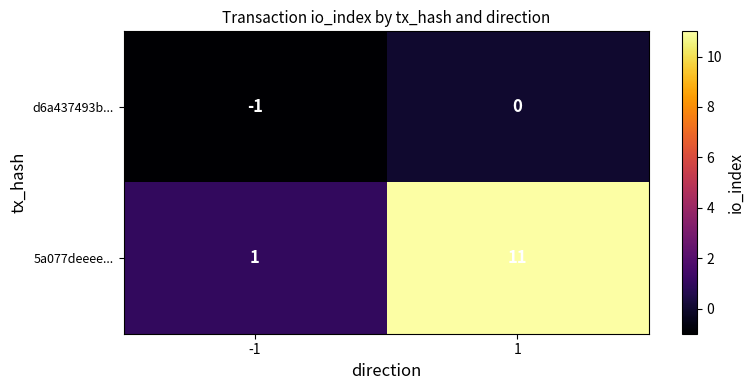

True or false: 5a077deeee... has a value of 2 at -1.

False